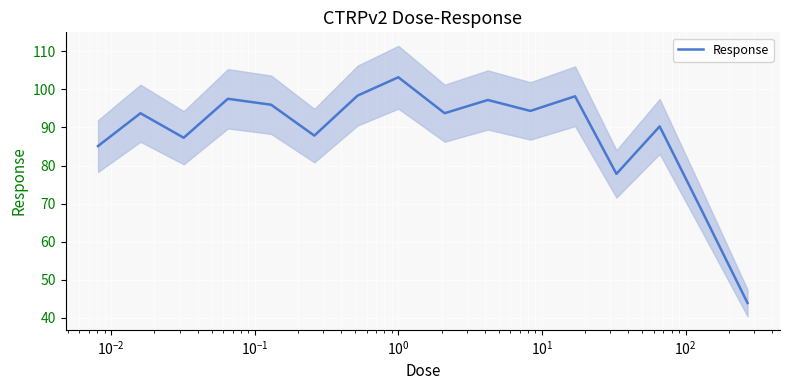

What is the lowest value of the Response series?

43.9